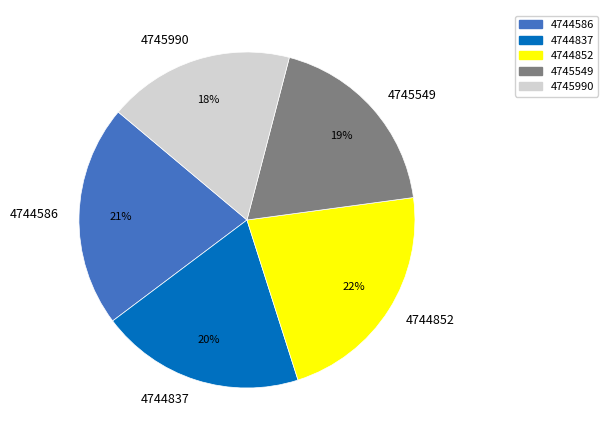

Which category has the smallest portion of the pie?

4745990